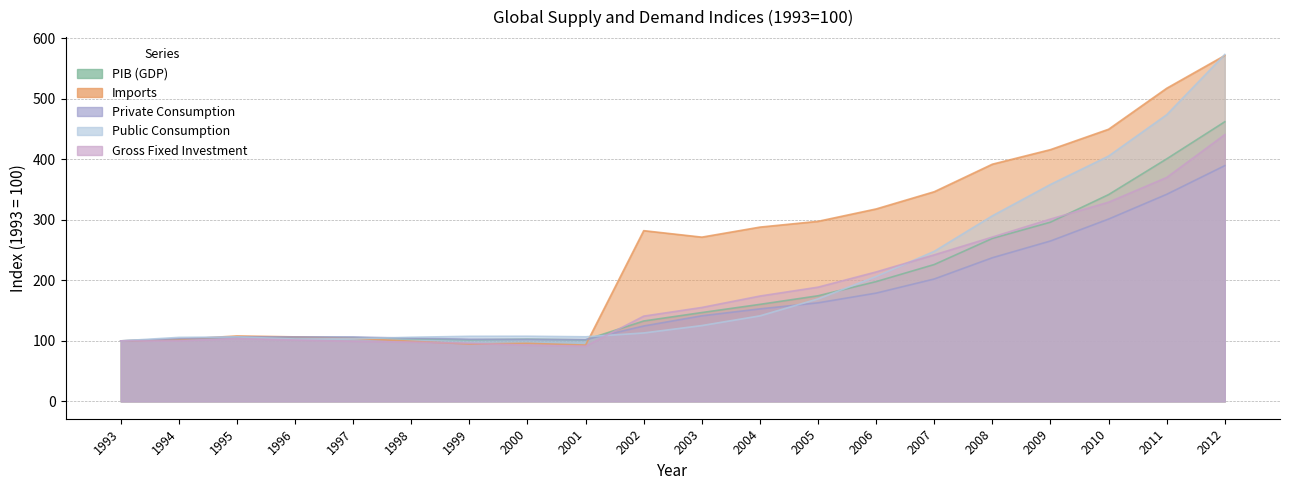

Which series changed the most between 1994 and 2004?

oferta_global_importacion